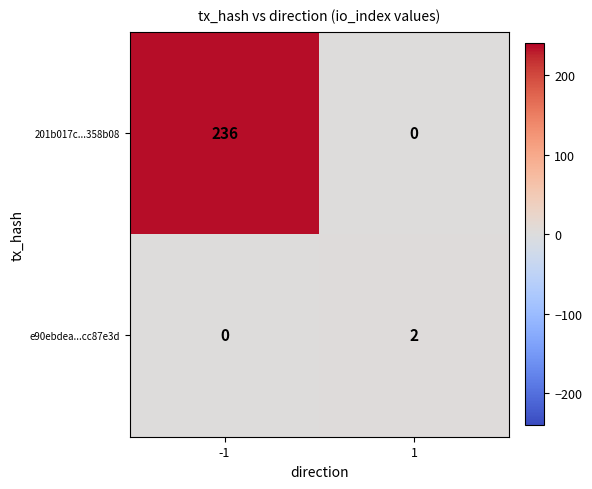

The e90ebdea...cc87e3d series shows 0 at -1. True or false?

True